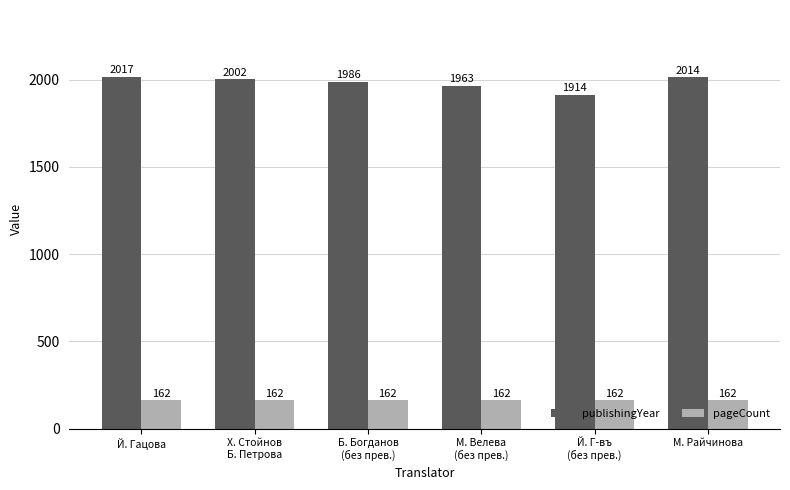

The value of publishingYear at Й. Г-въ
(без прев.) is 1914. True or false?

True